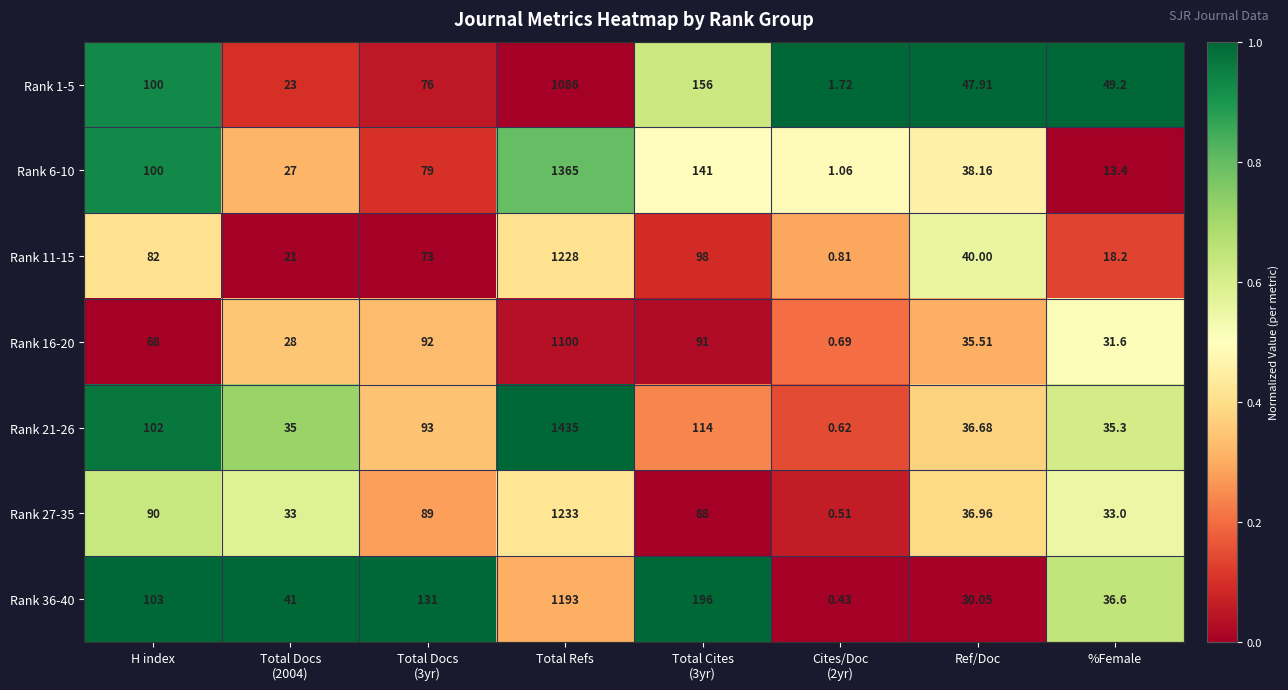

At which label does Rank 16-20 reach its peak?

Total Refs